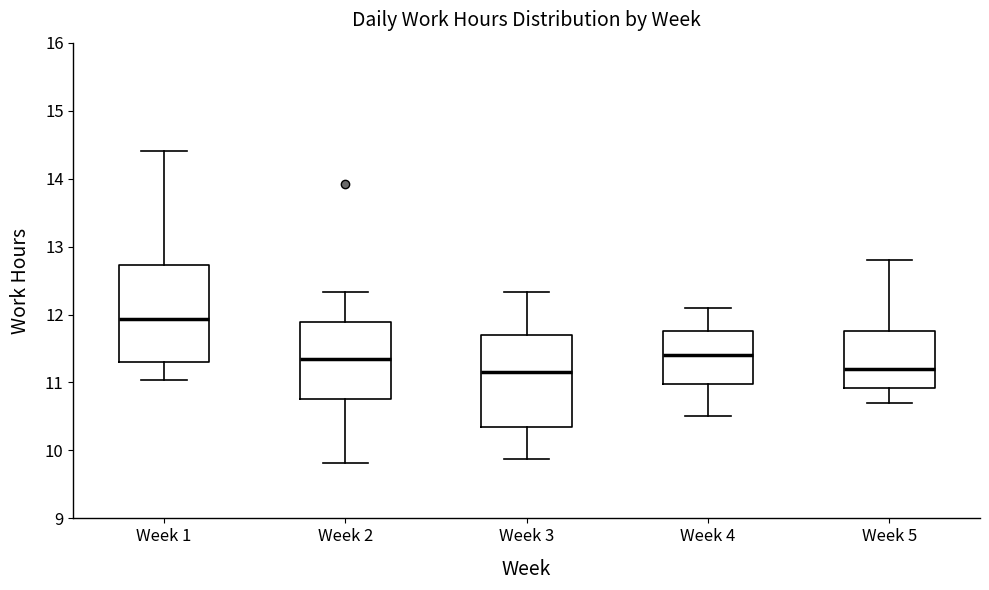

Which box's median line is the highest?

Week 1